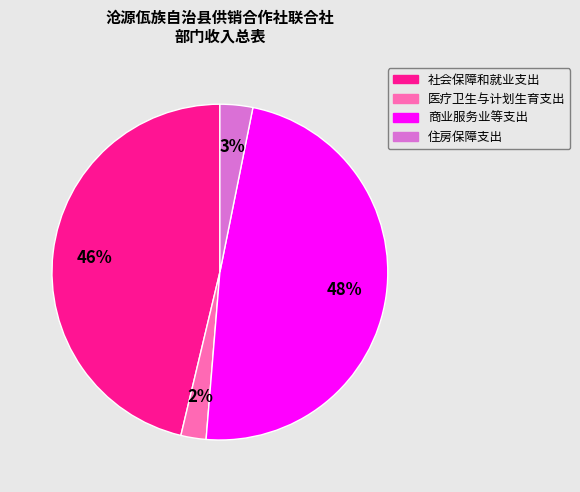

Is it true that 社会保障和就业支出 is 46% of the pie?

True